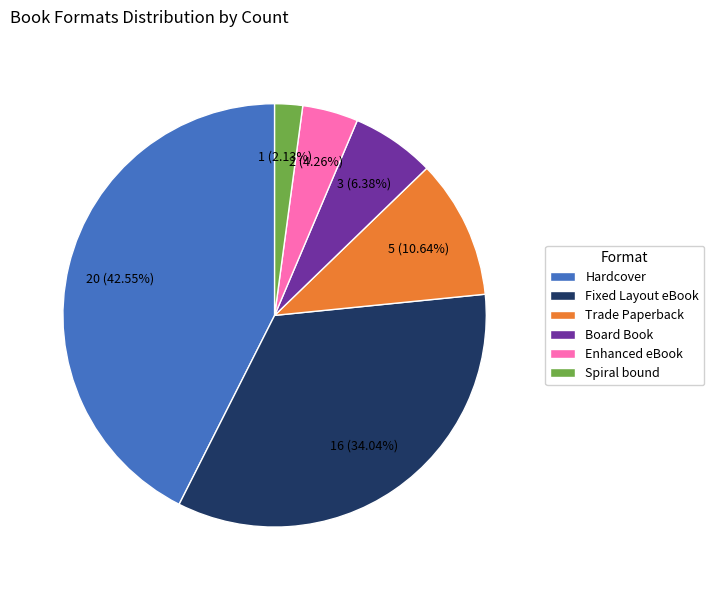

Combined, do Trade Paperback and Board Book account for over 50%?

No